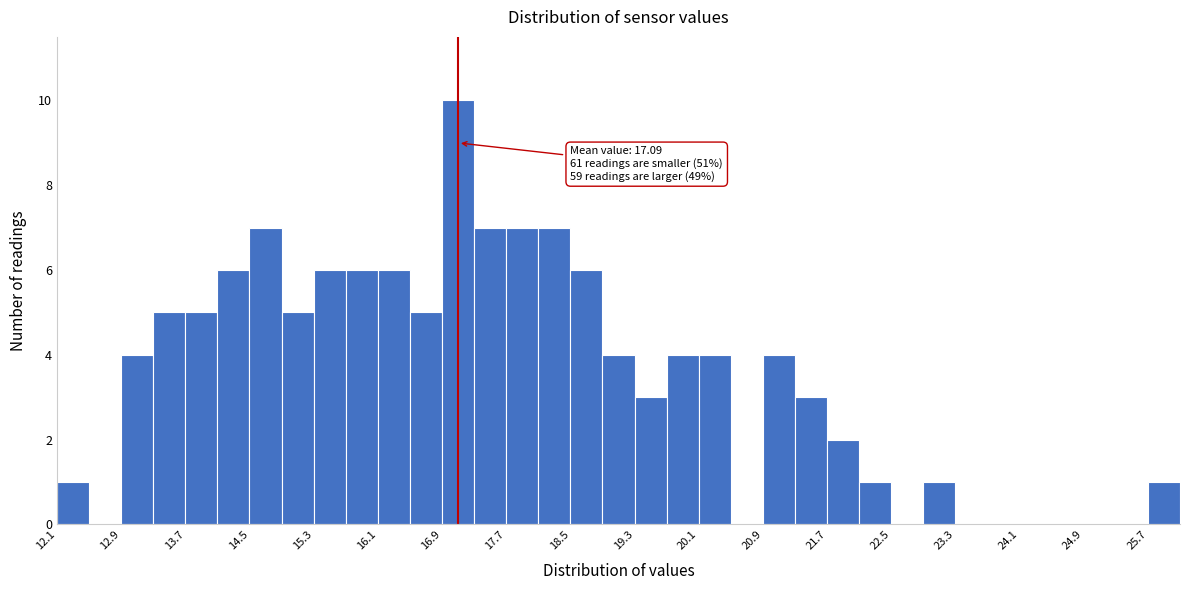

Around what value on the x-axis is the tallest bar? Give the approximate position of its centre, as read against the axis.

17.1